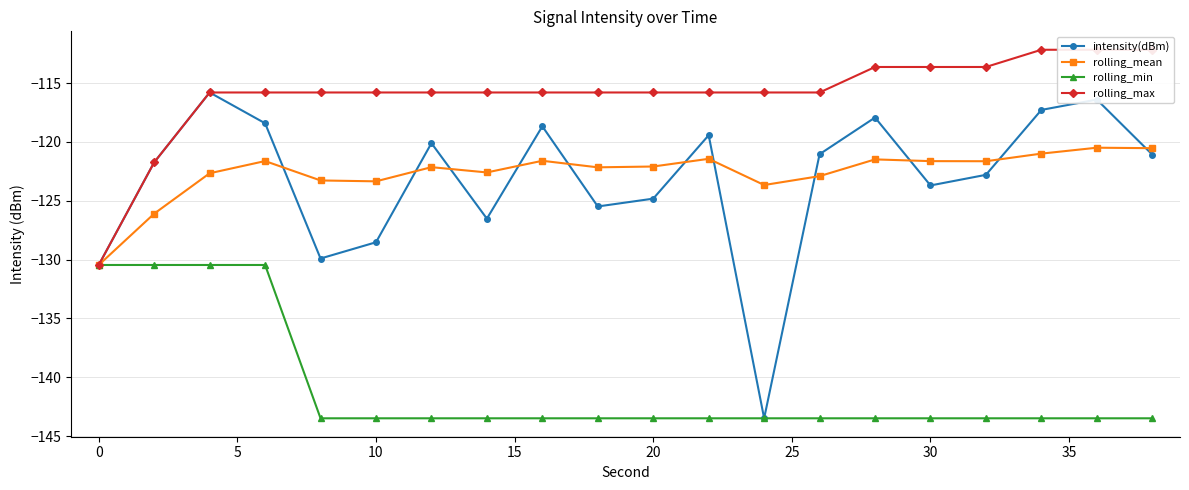

What is the minimum value for intensity(dBm)?

-143.5